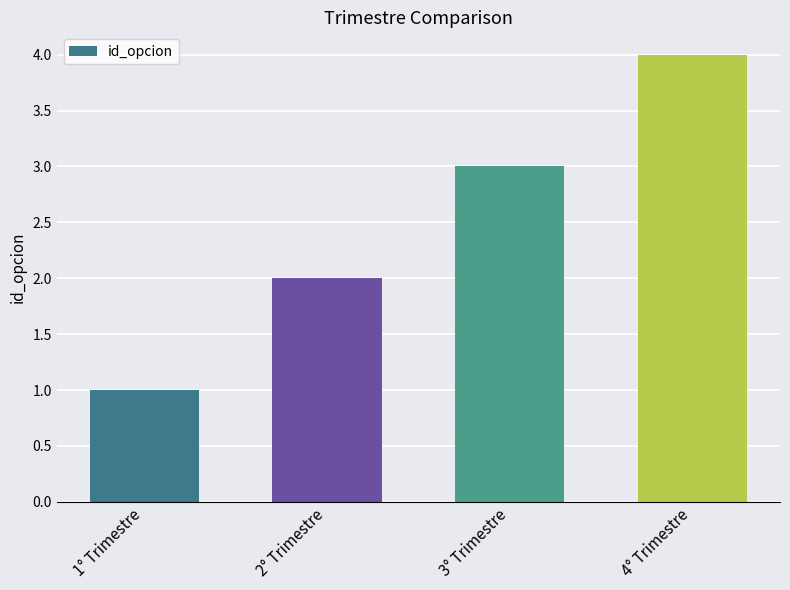

What is the maximum value shown in the chart?

4